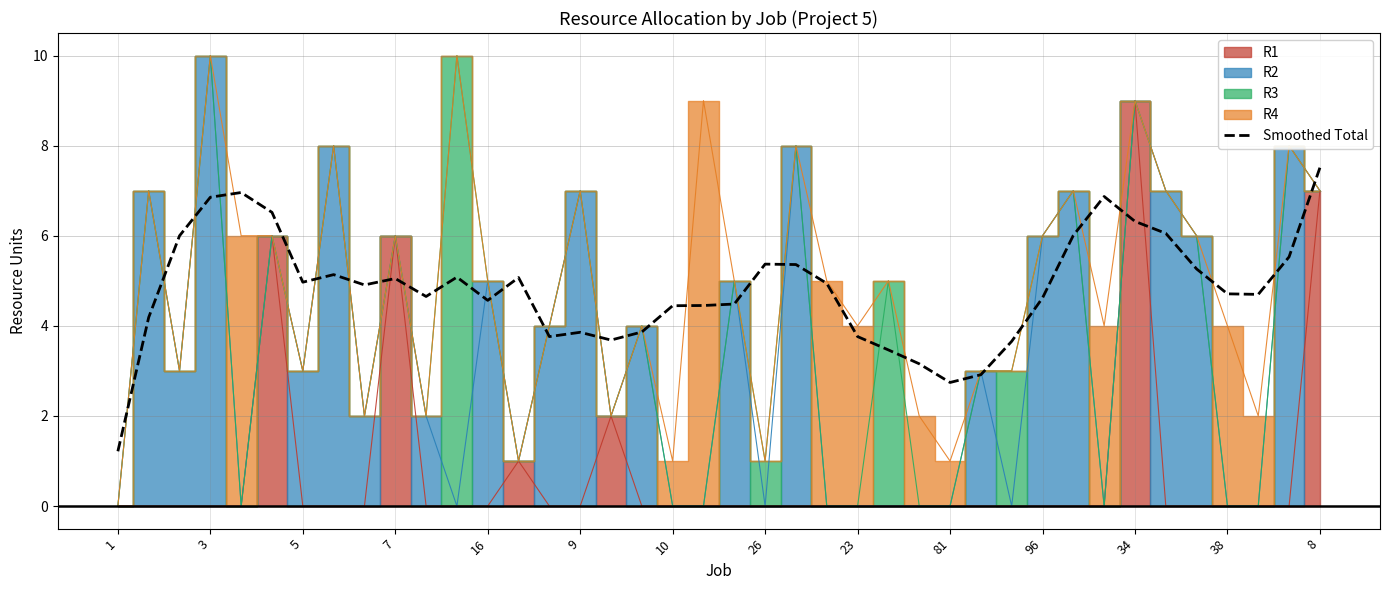

At which label does Smoothed Total reach its peak?

8